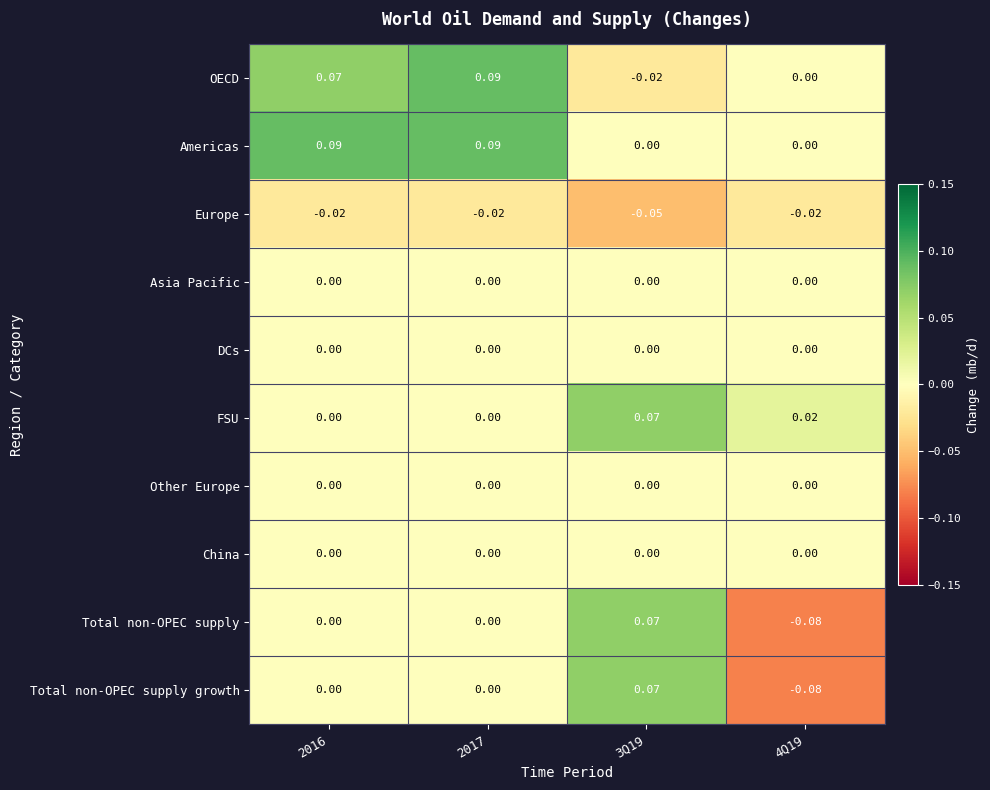

Which series changed the most between 2016 and 2017?

OECD